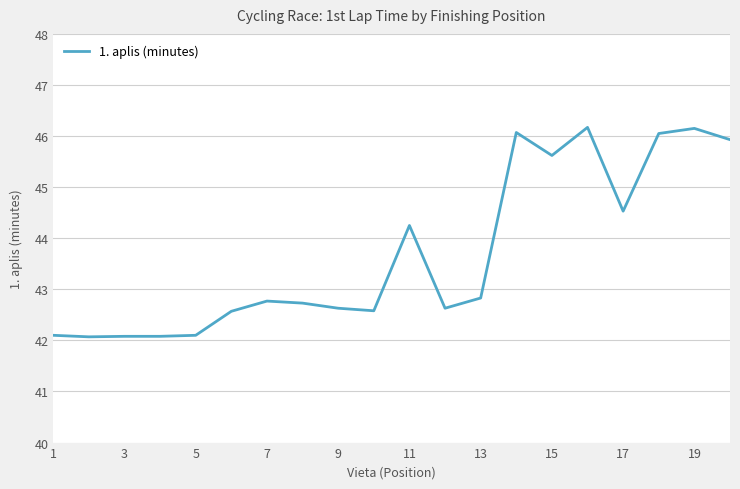

What is the difference between the maximum and minimum values?

4.1